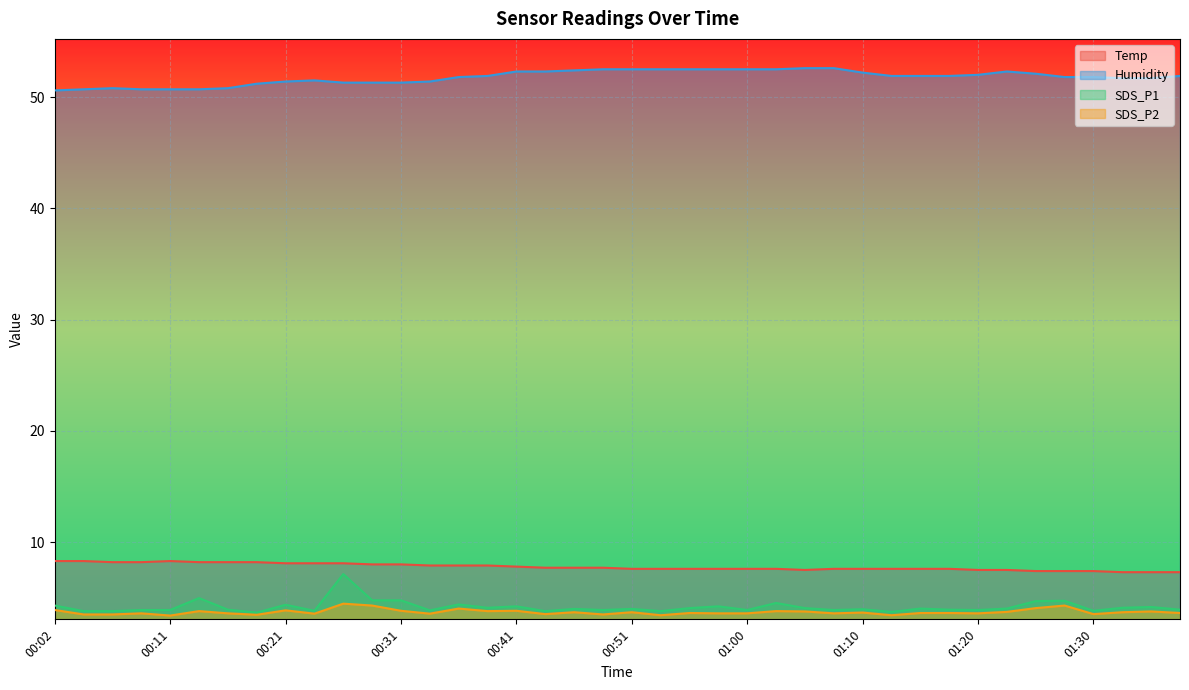

At which category does SDS_P1 reach its first local peak?

00:14